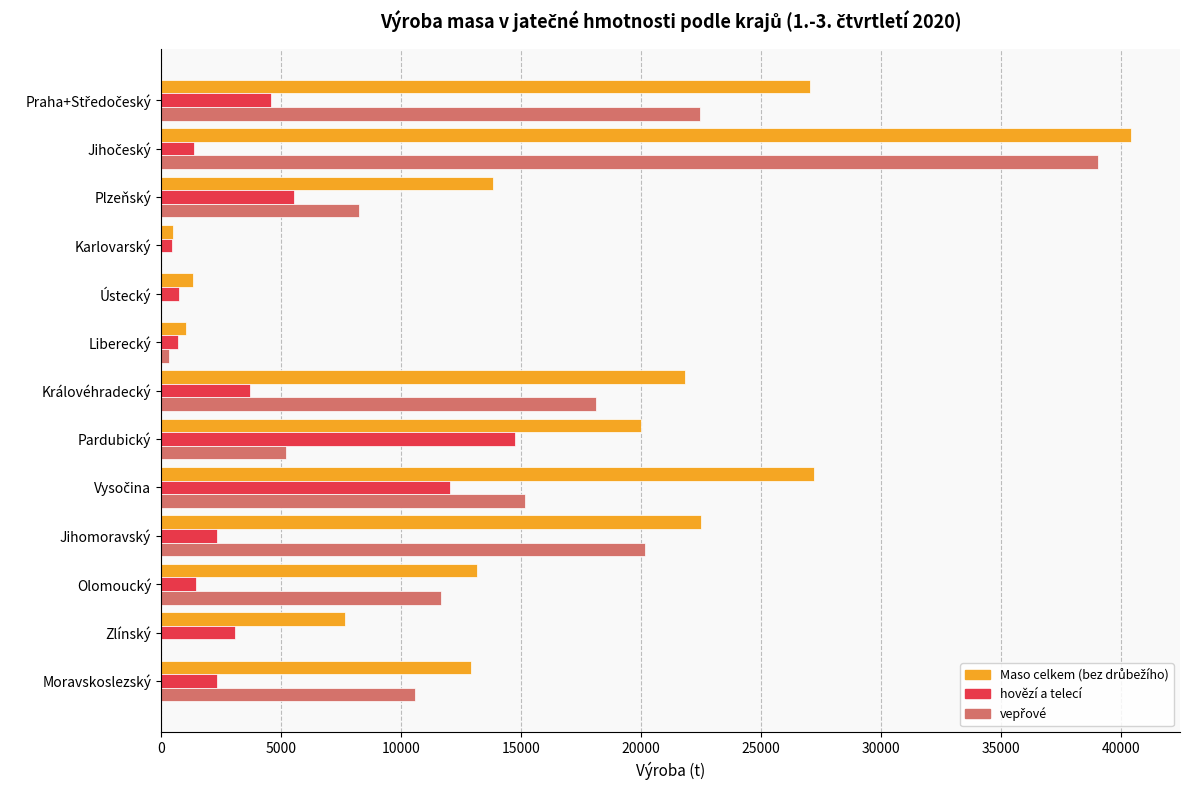

What is the greatest value displayed?

40450.8